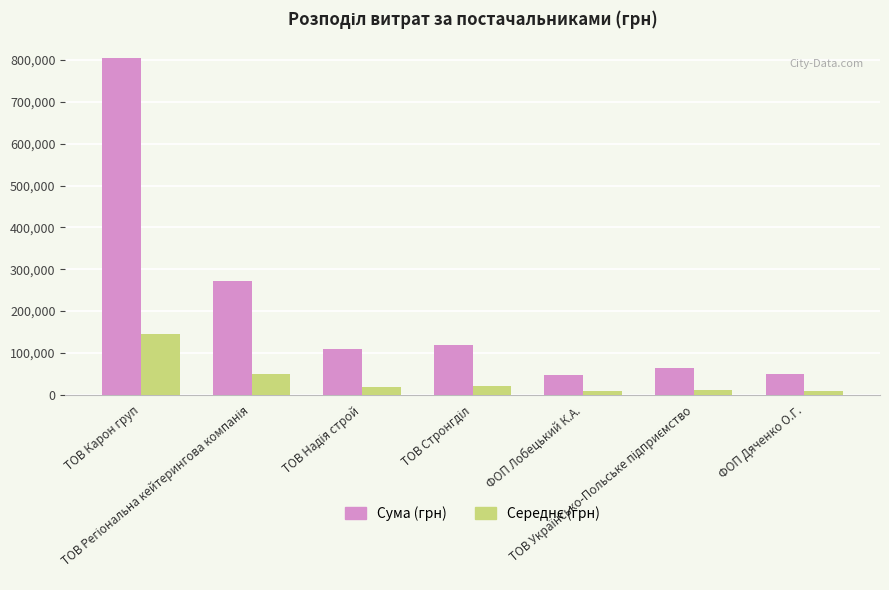

What is the greatest value displayed?

803846.8